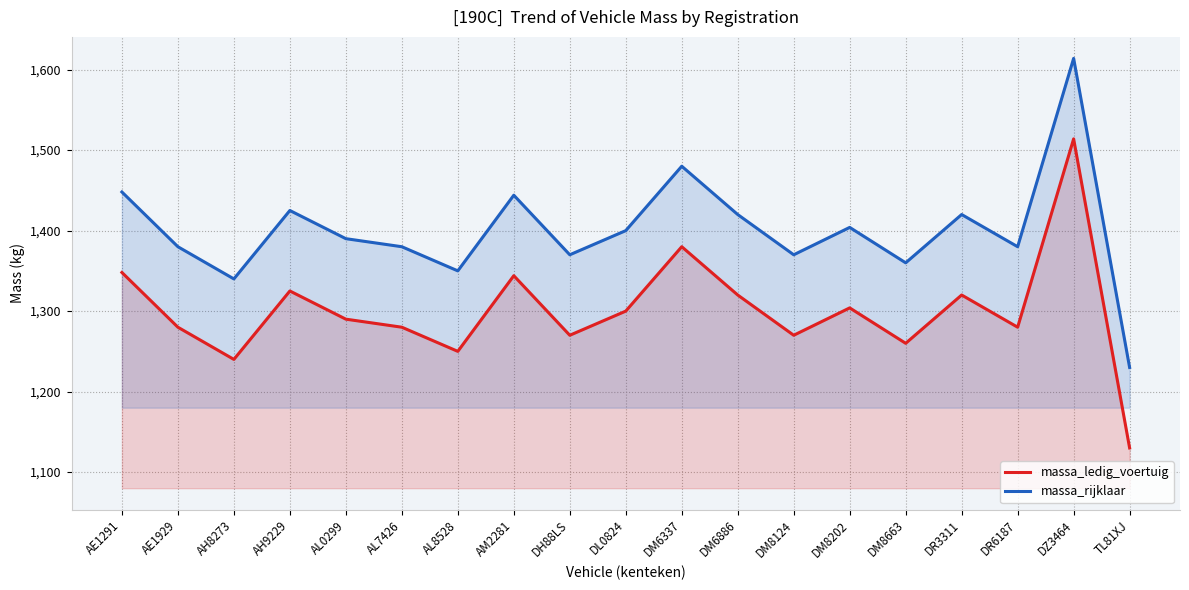

The value of massa_rijklaar at AM2281 is 479. True or false?

False